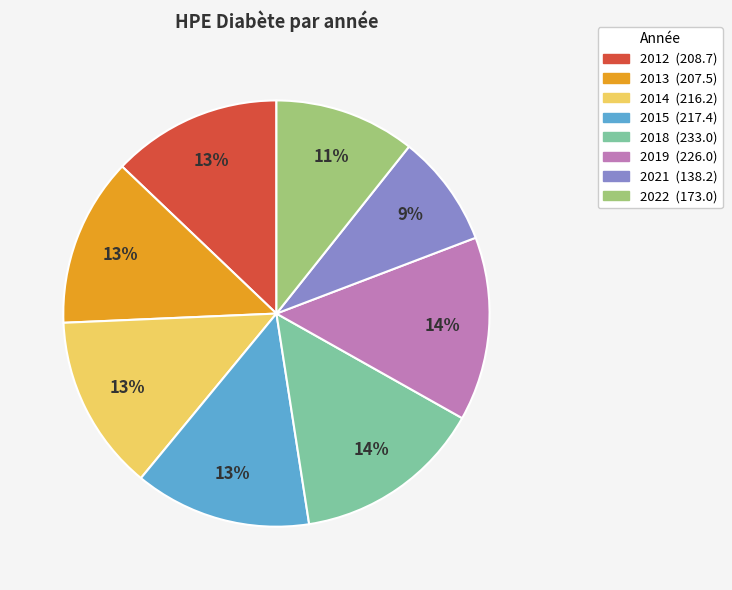

True or false: 2021 accounts for 21% of the total.

False